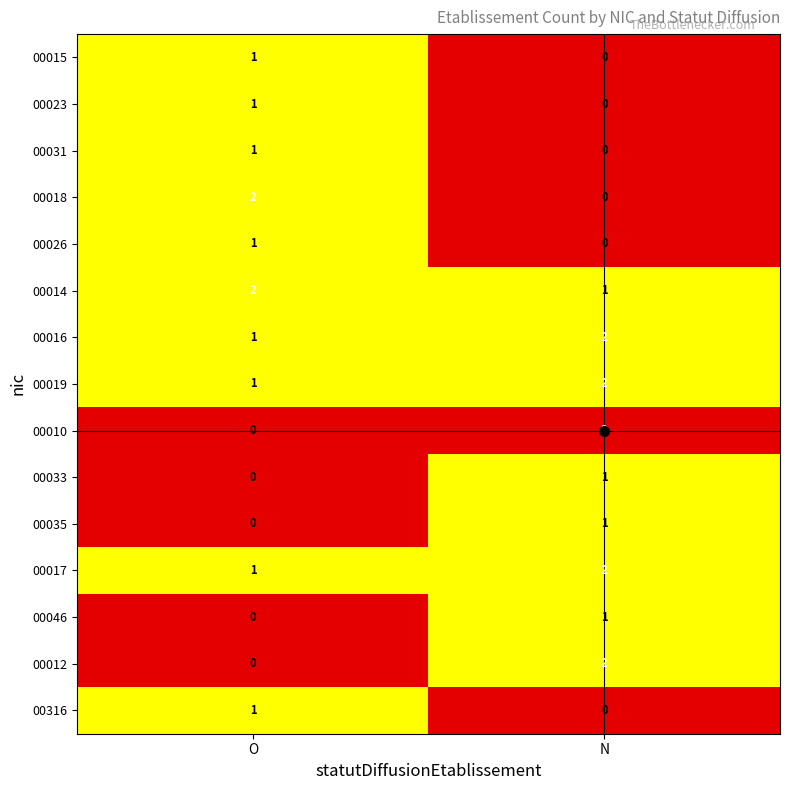

At which category does the chart reach its peak across all series?

N